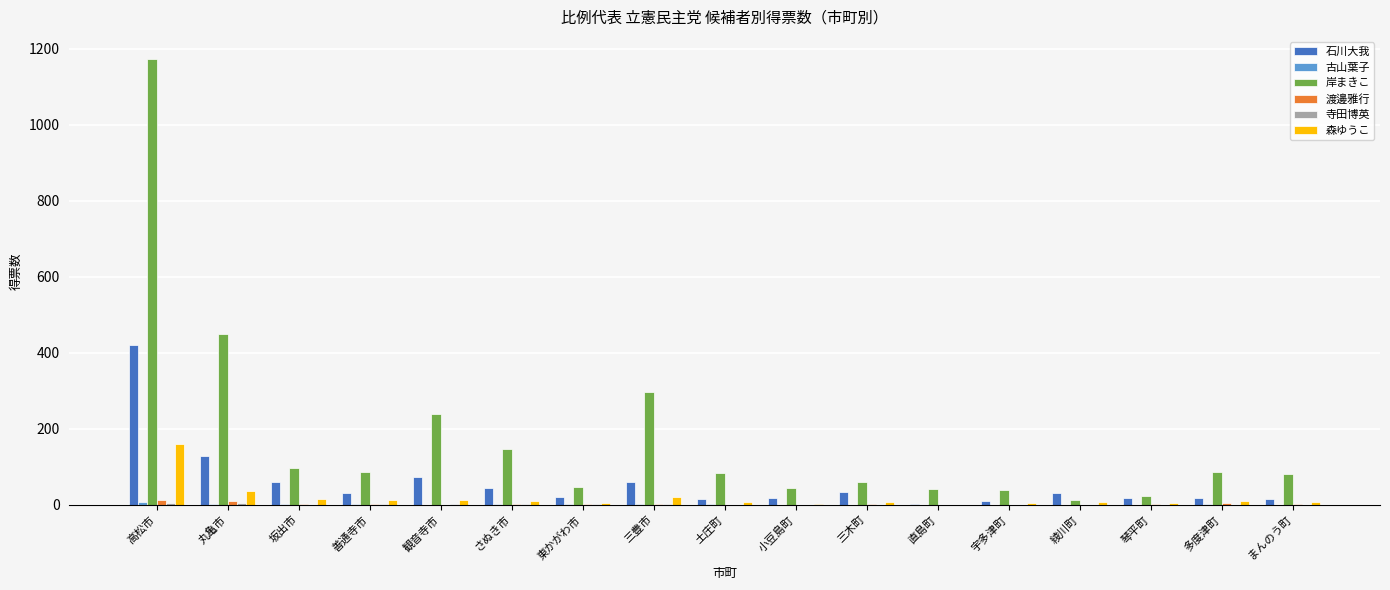

At which category is the sum across all series the highest?

高松市